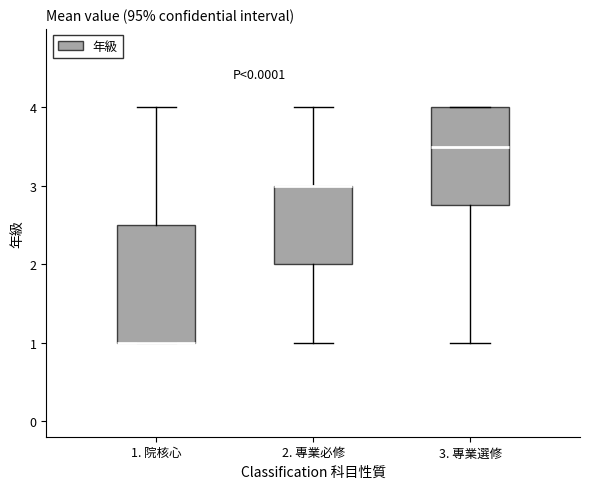

Comparing the boxes themselves (not the whiskers), which one is the tallest?

1. 院核心